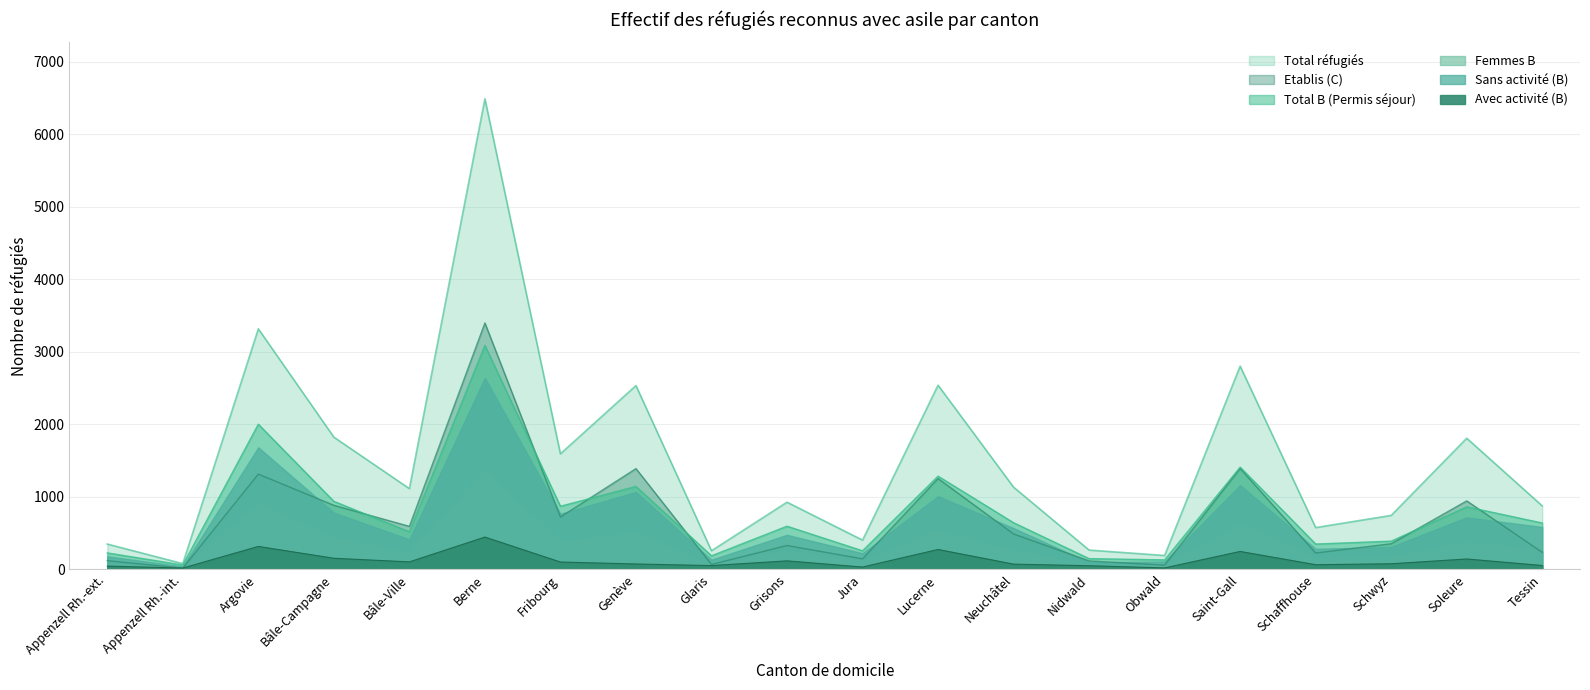

What is the difference between the maximum and second lowest values in the Total B (Permis séjour) series?

2957